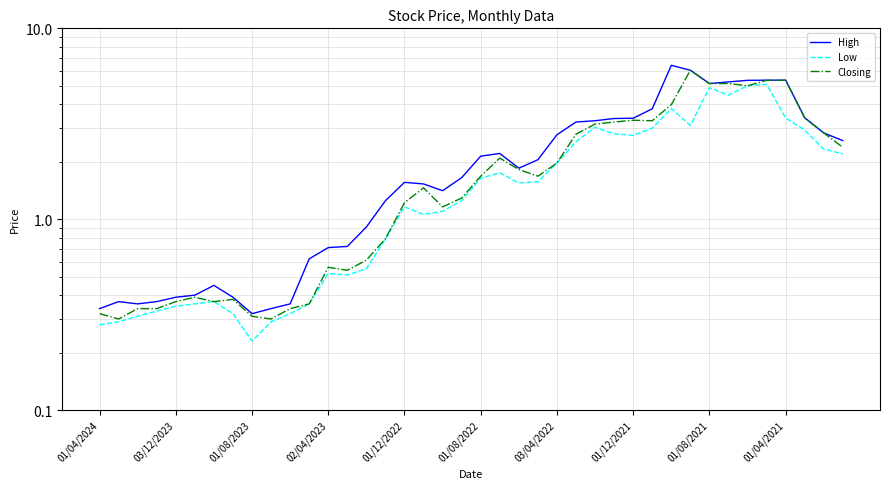

True or false: Closing and Low intersect in this chart.

False